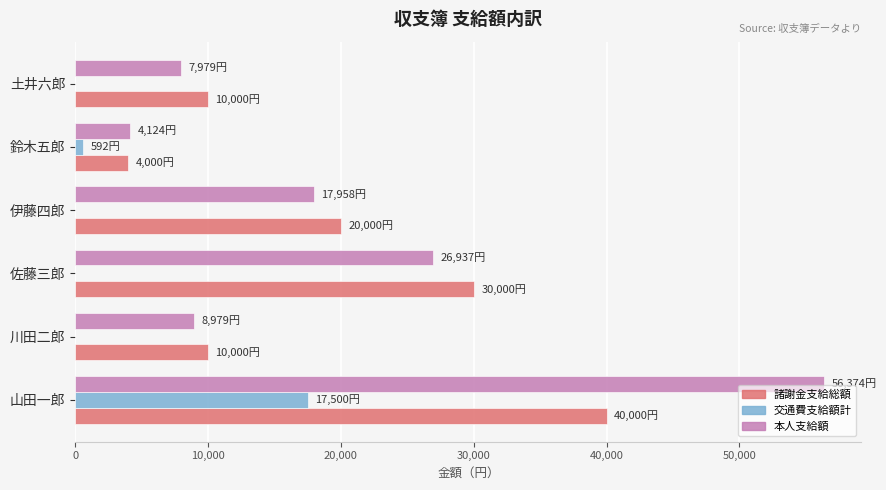

How many data points in 交通費支給額計 are above 0?

2